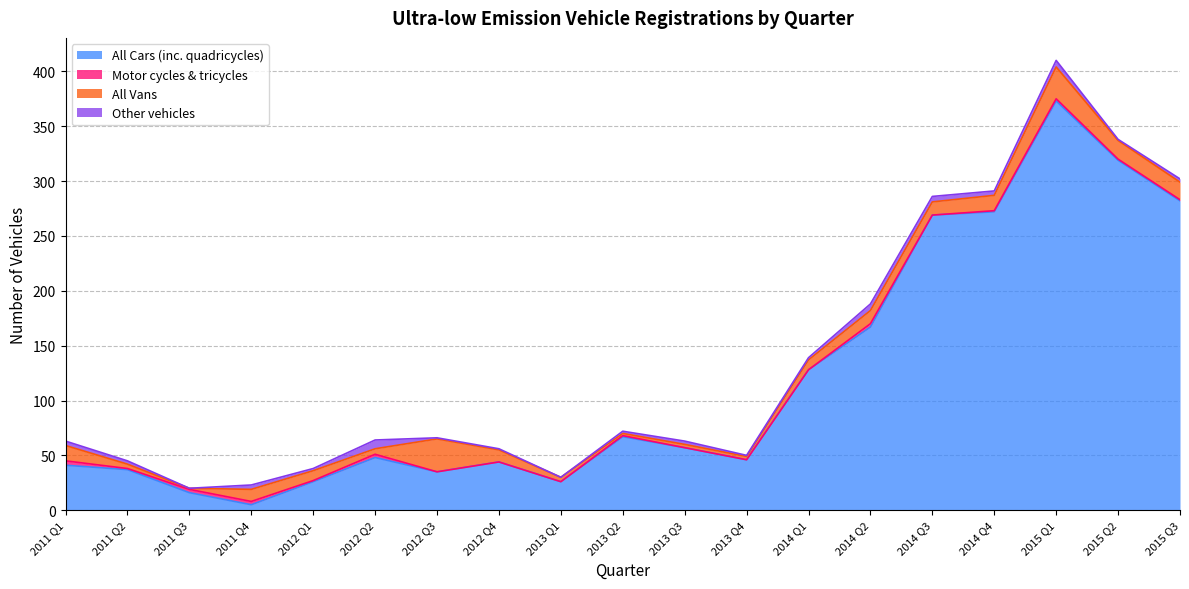

List the series in order of their peak value, lowest first.

Motor cycles & tricycles, Other vehicles, All Vans, All Cars (inc. quadricycles)